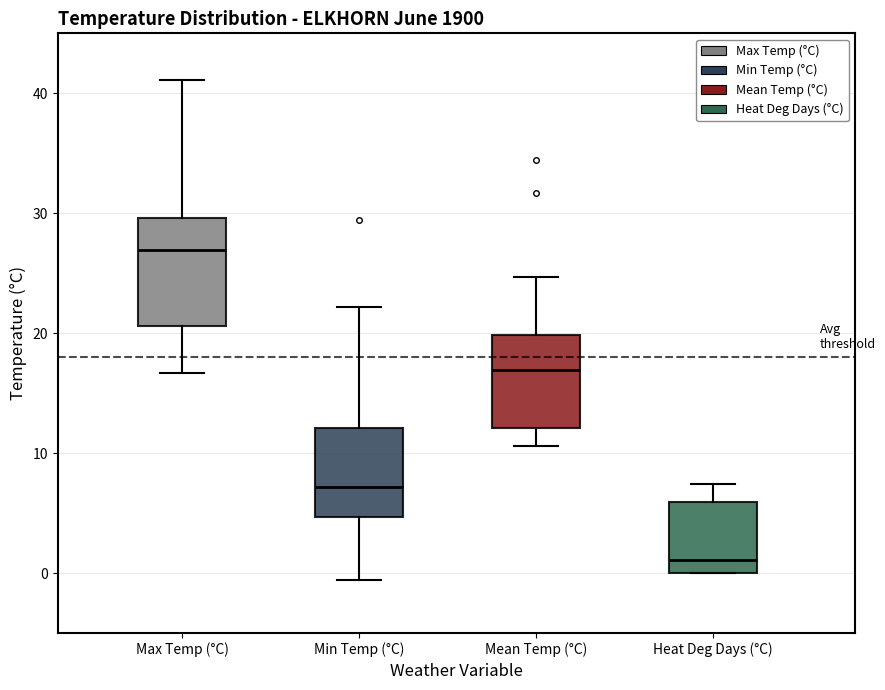

Reading left to right, read every box against the y-axis: the position of its median line, the range the box covers, and the ends of its whiskers. The values are not printed on the chart, so give them approximately, as read against the axis.

Max Temp (°C): median 27, box 21 to 30, whiskers 17 to 41
Min Temp (°C): median 7, box 5 to 12, whiskers -1 to 22
Mean Temp (°C): median 17, box 12 to 20, whiskers 11 to 25
Heat Deg Days (°C): median 1, box 0 to 6, whiskers 0 to 7